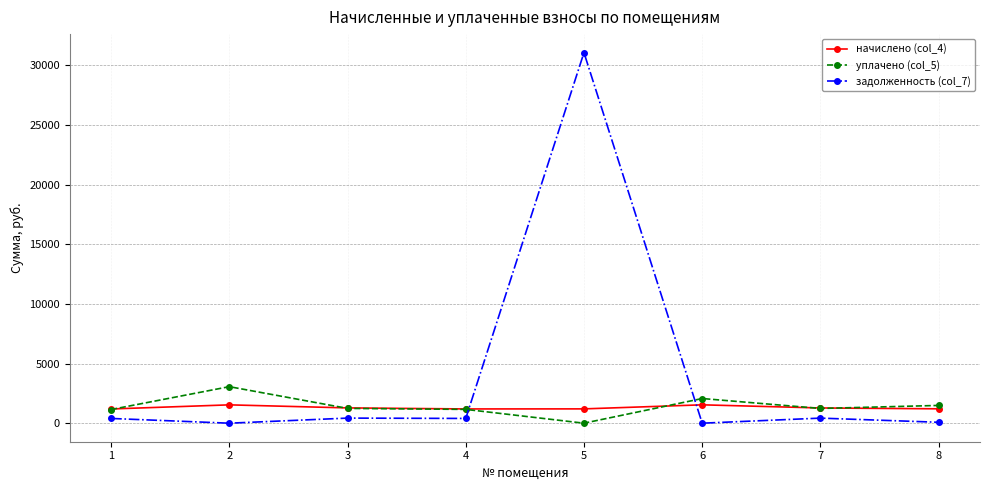

List the series in order of their peak value, lowest first.

начислено (col_4), уплачено (col_5), задолженность (col_7)